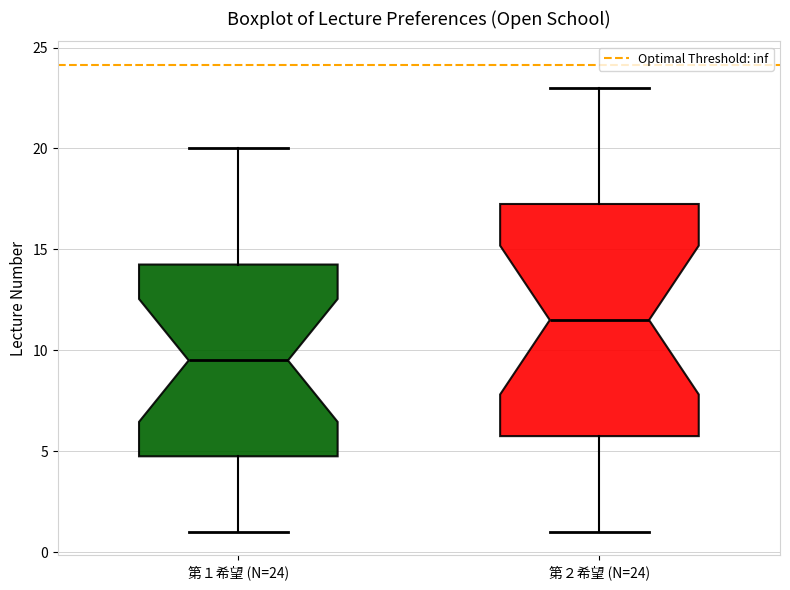

Reading left to right, read every box against the y-axis: the position of its median line, the range the box covers, and the ends of its whiskers. The values are not printed on the chart, so give them approximately, as read against the axis.

第１希望 (N=24): median 9.5, box 5.0 to 14.5, whiskers 1.0 to 20.0
第２希望 (N=24): median 11.5, box 6.0 to 17.5, whiskers 1.0 to 23.0